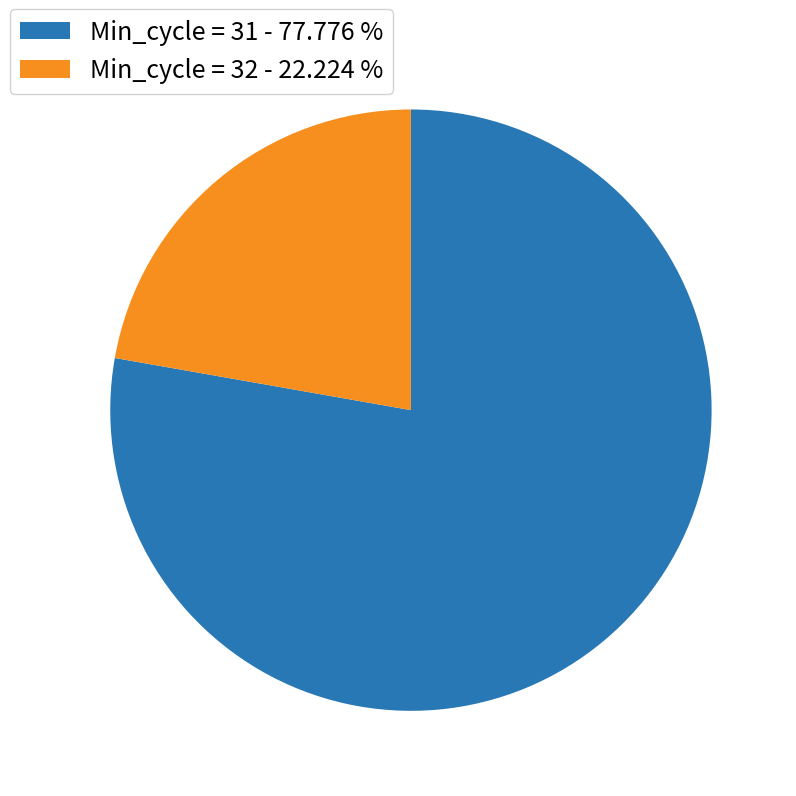

Is there any slice that represents more than half of the pie?

Yes